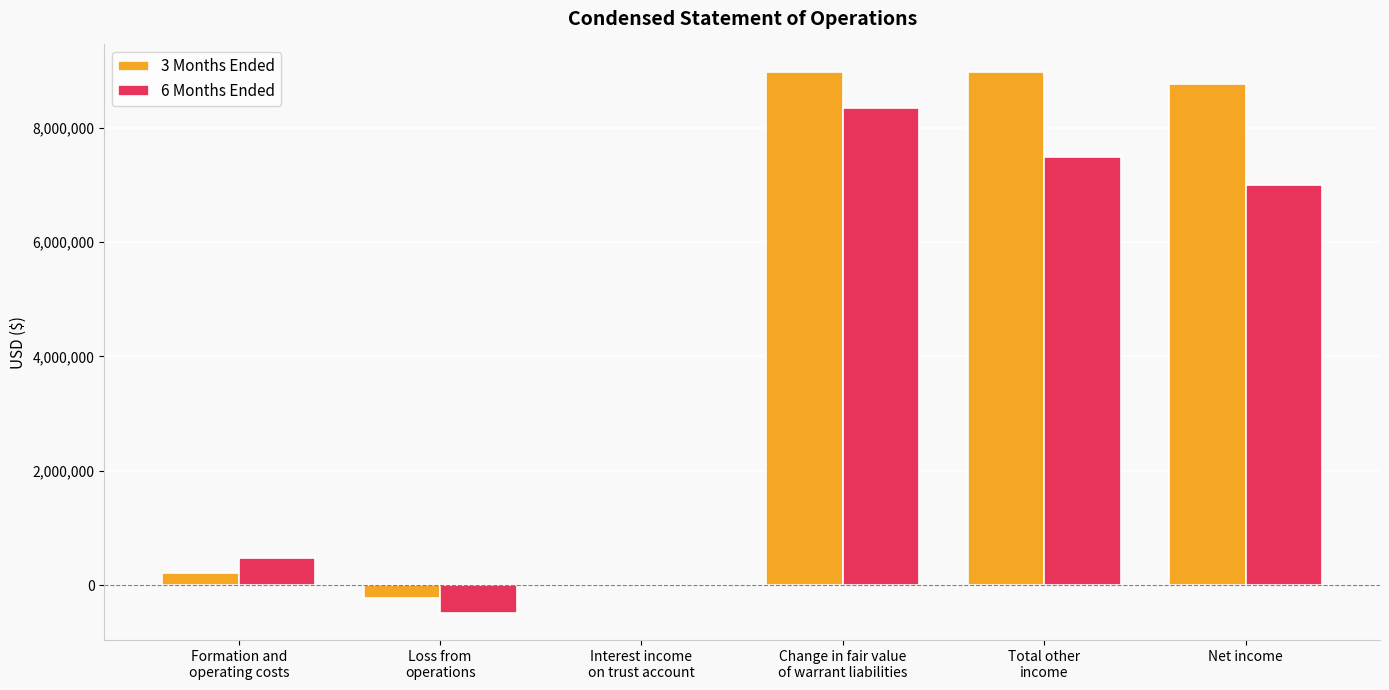

Which series has the largest total across all categories?

3 Months Ended